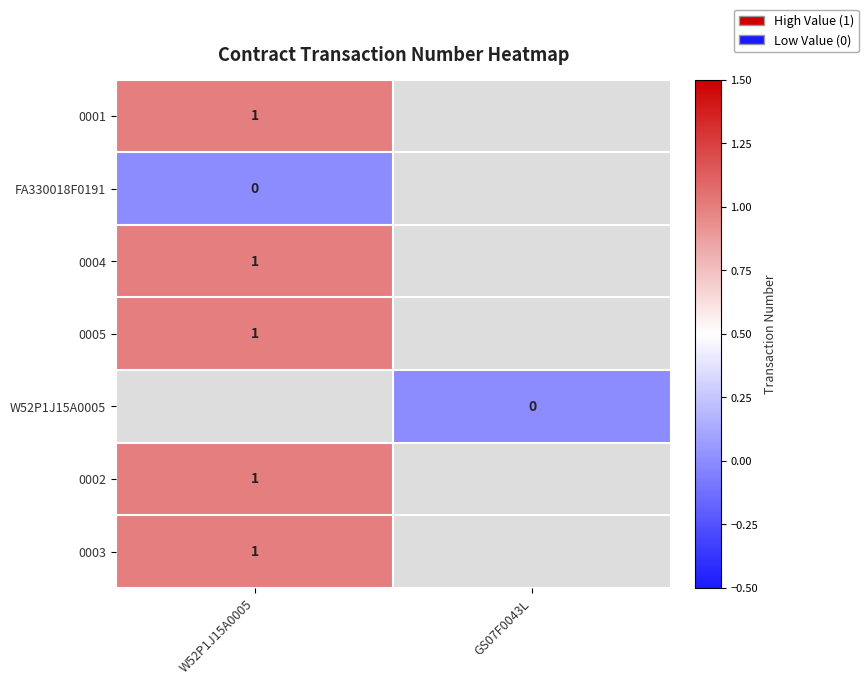

True or false: 0004 has a value of 1 at W52P1J15A0005.

True